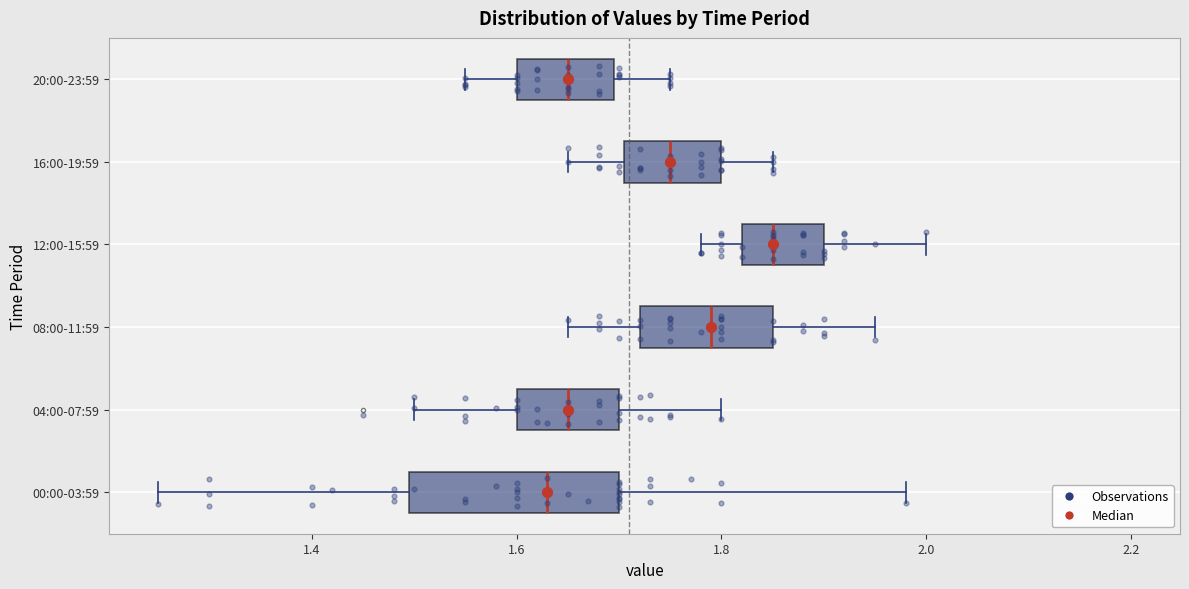

Reading bottom to top, read every box against the x-axis: the position of its median line, the range the box covers, and the ends of its whiskers. The values are not printed on the chart, so give them approximately, as read against the axis.

00:00-03:59: median 1.64, box 1.50 to 1.70, whiskers 1.26 to 1.98
04:00-07:59: median 1.66, box 1.60 to 1.70, whiskers 1.50 to 1.80
08:00-11:59: median 1.80, box 1.72 to 1.86, whiskers 1.66 to 1.96
12:00-15:59: median 1.86, box 1.82 to 1.90, whiskers 1.78 to 2.00
16:00-19:59: median 1.76, box 1.70 to 1.80, whiskers 1.66 to 1.86
20:00-23:59: median 1.66, box 1.60 to 1.70, whiskers 1.56 to 1.76